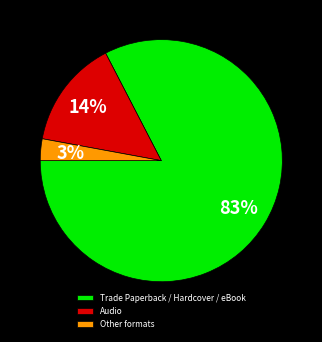

True or false: Trade Paperback / Hardcover / eBook accounts for 88% of the total.

False